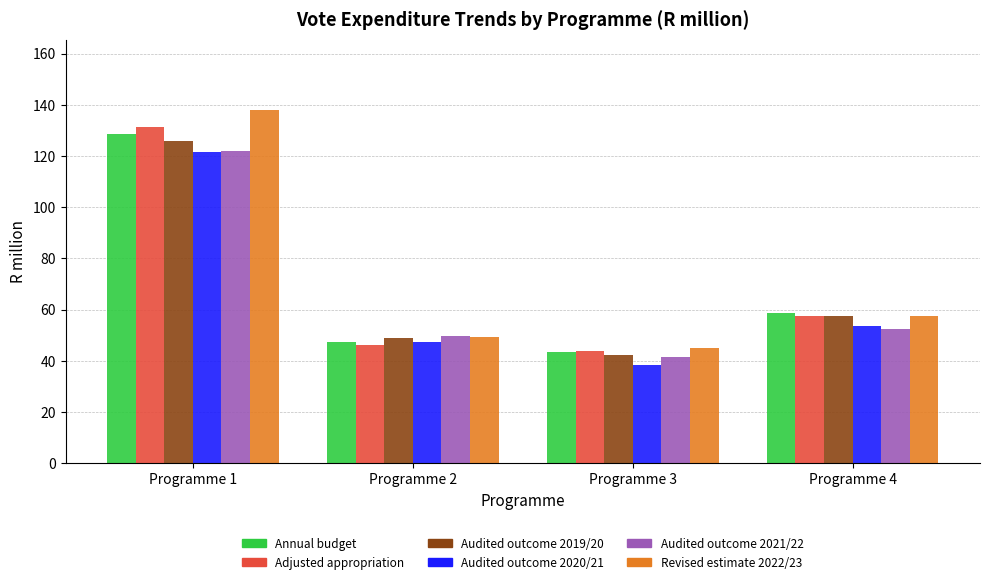

Which category has the highest value in the Audited outcome 2020/21 series?

Programme 1